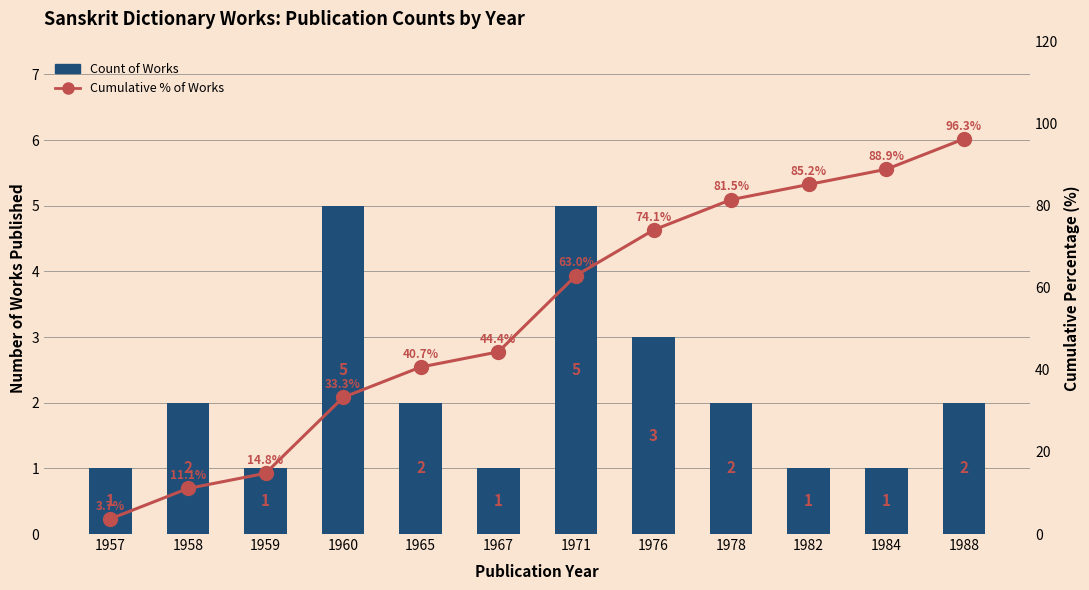

Is it true that Count of Works equals 1.7 at 1967?

False